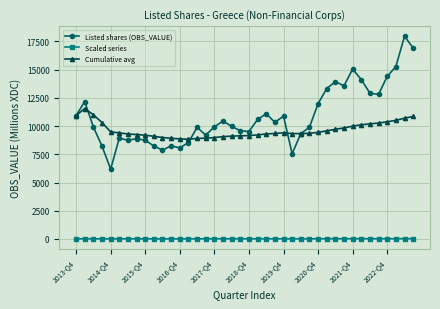

Rank the series by their maximum value, from highest to lowest.

Listed shares (OBS_VALUE), Cumulative avg, Scaled series